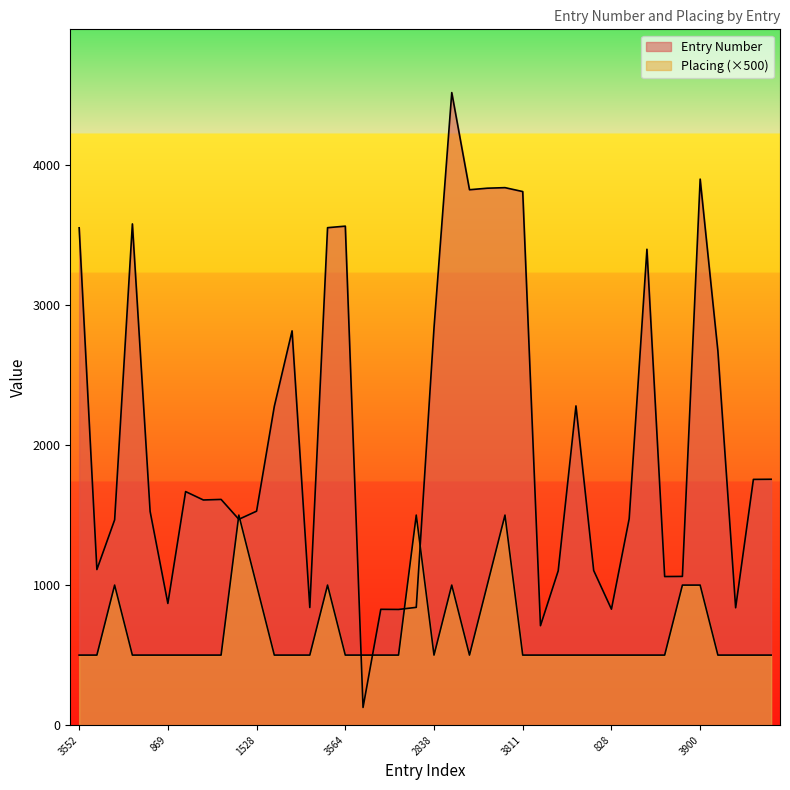

How many intersections are there between Placing and Entry Number?

6